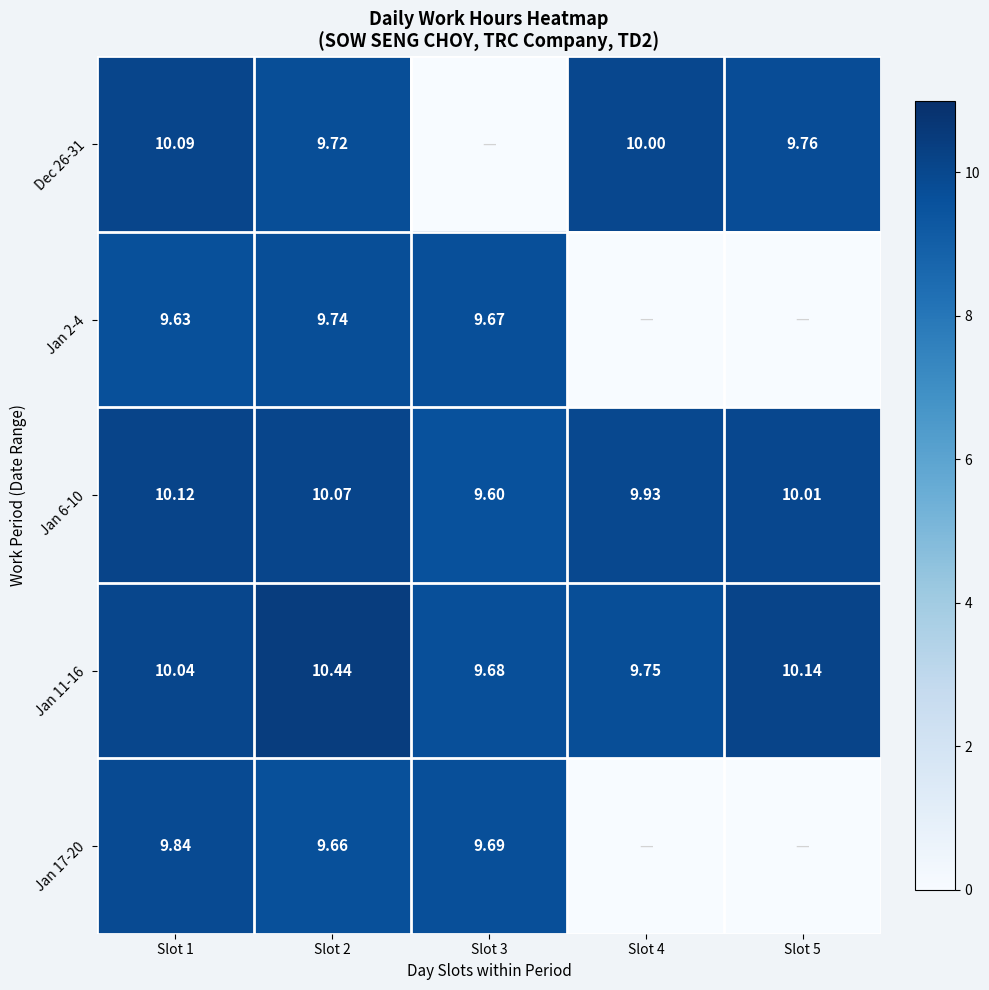

What is the difference between the maximum and minimum values in the Jan 2-4 series?

9.7